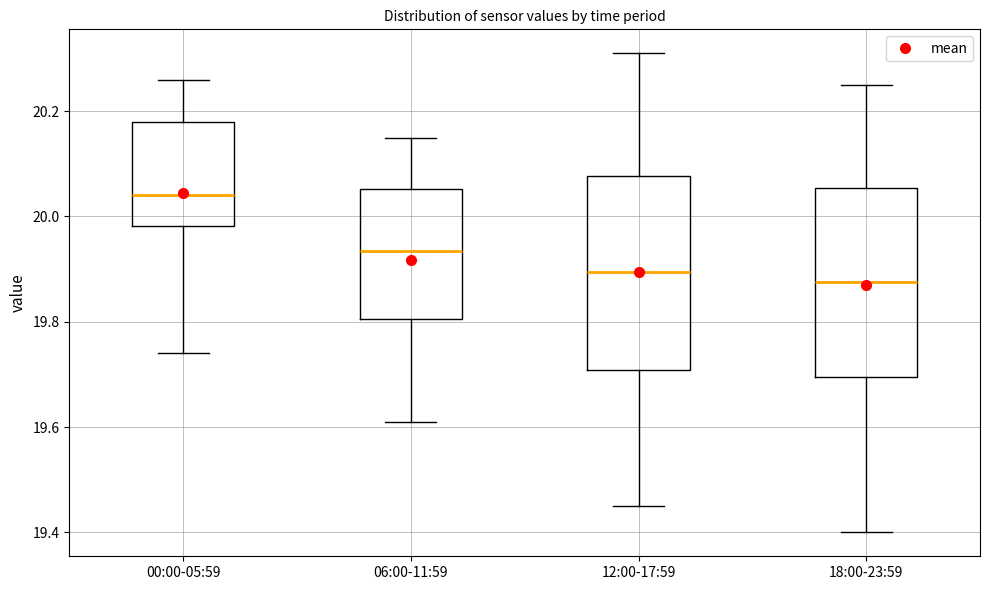

Where does the upper whisker of the box for 06:00-11:59 end on the y-axis? The values are not printed on the chart, so give them approximately, as read against the axis.

20.16